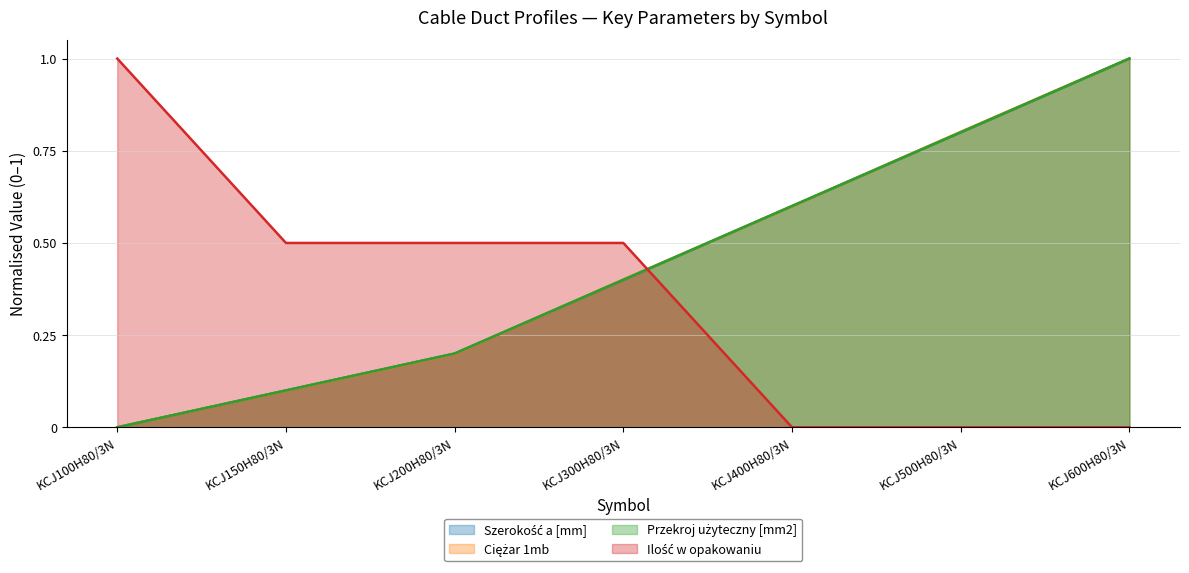

What are all the series names shown in the legend?

Szerokość a [mm], Ciężar 1mb, Przekroj użyteczny [mm2], Ilość w opakowaniu